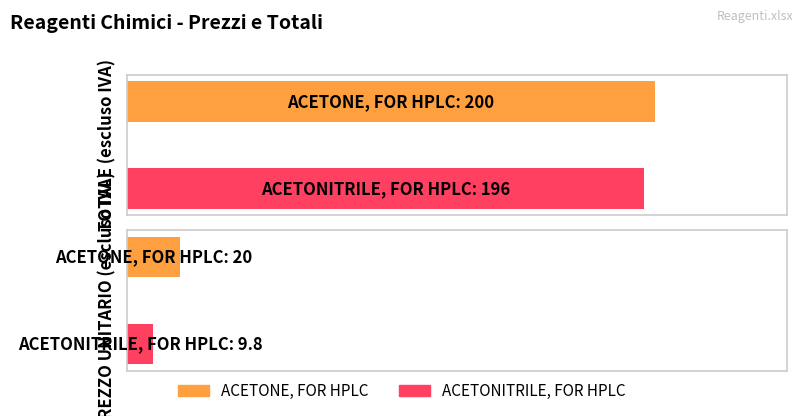

True or false: TOTALE has a value of 196.0 at ACETONITRILE, FOR HPLC.

True